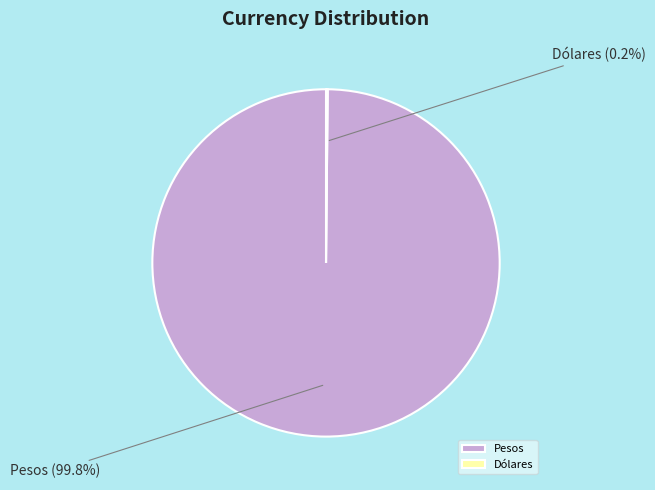

Is there any slice that represents more than half of the pie?

Yes